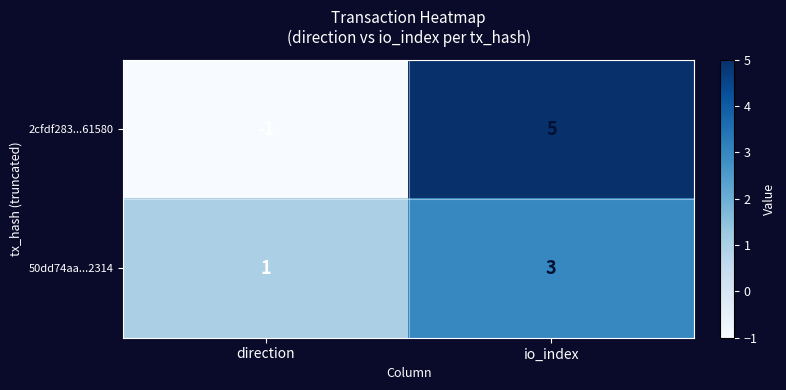

Reading left to right, extract all data points from this chart.

2cfdf283...61580: direction=-1	io_index=5
50dd74aa...2314: direction=1	io_index=3